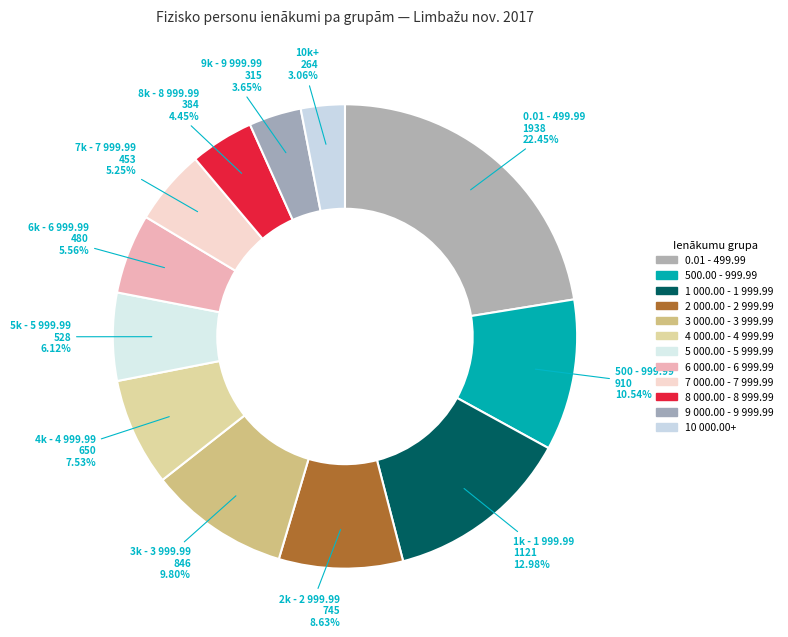

How many segments does this pie chart have?

12